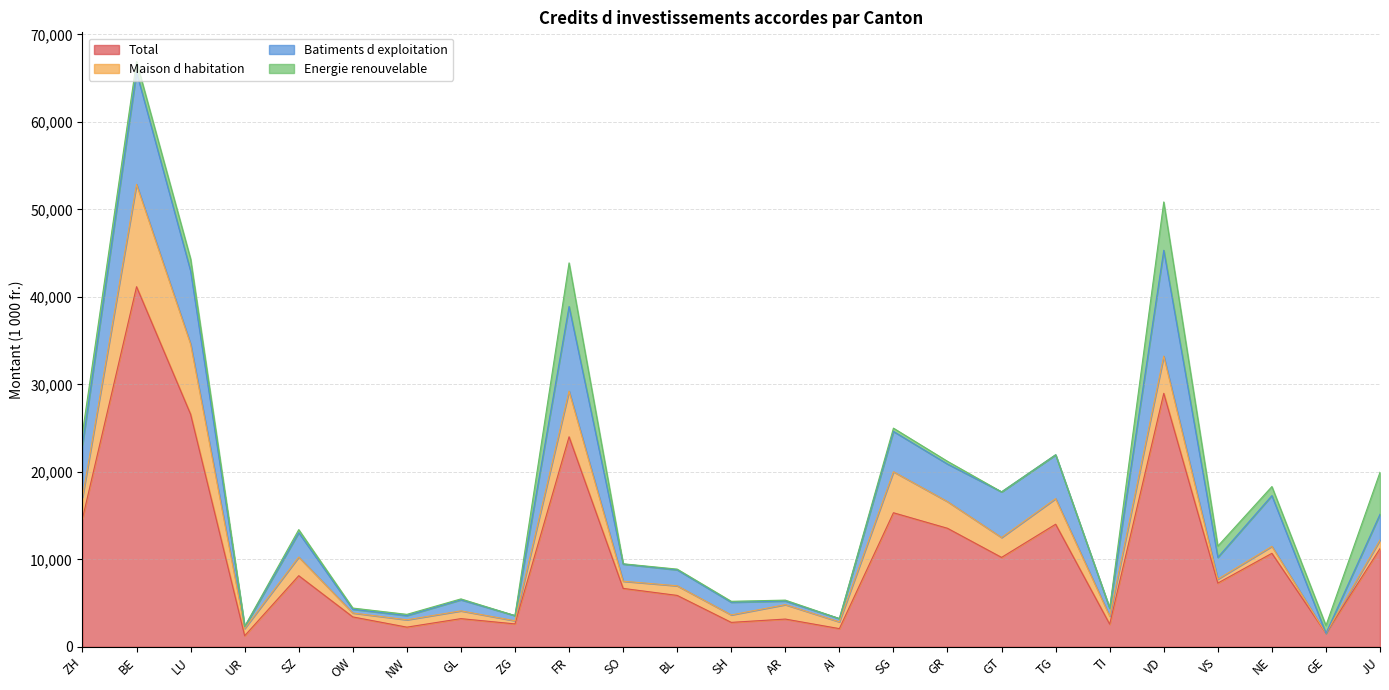

What is the difference between the highest and lowest values at SH?

2684